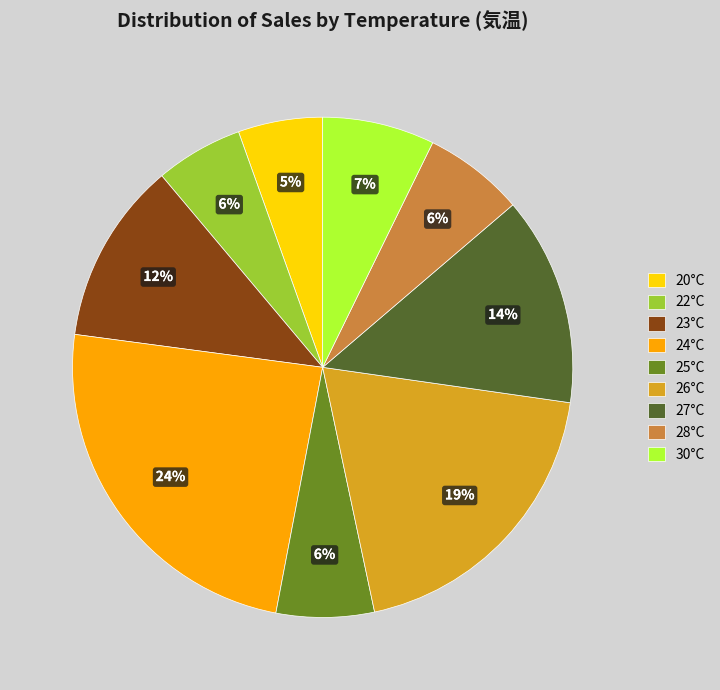

Which category has the biggest portion of the pie?

24°C